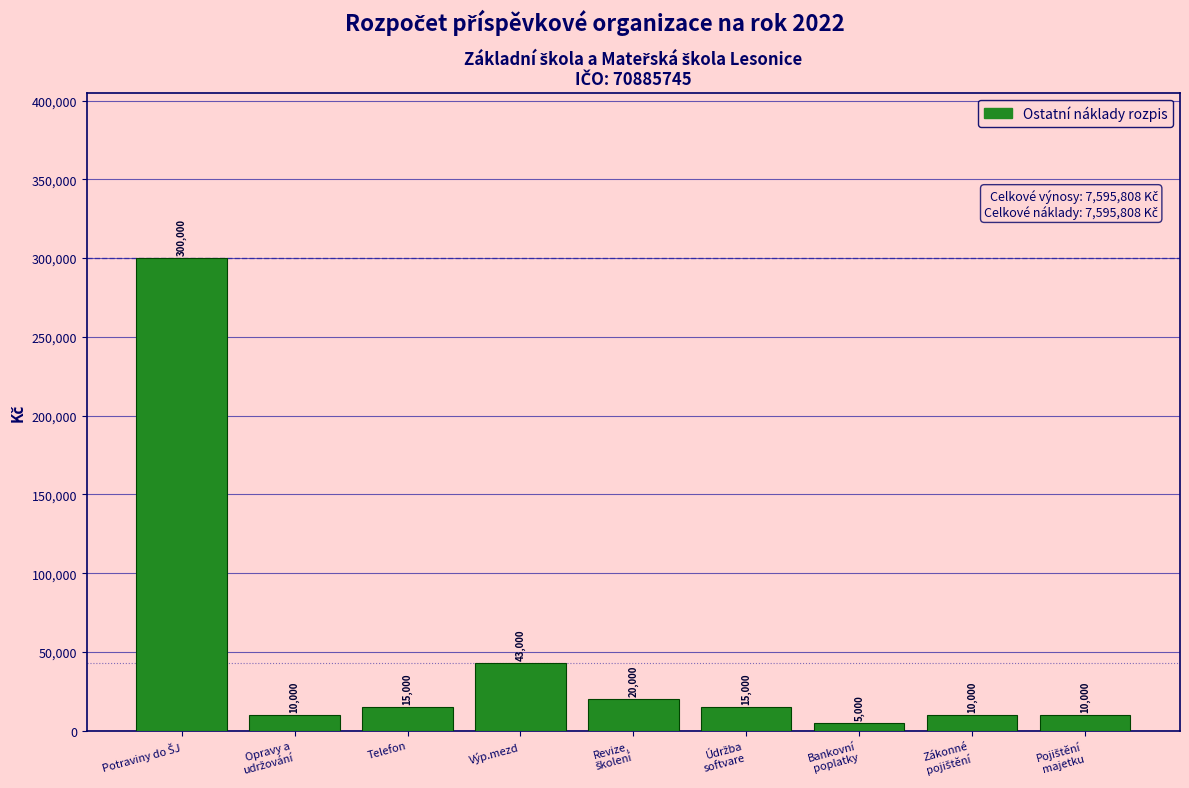

Reading right to left, what are all the values shown in this chart?

10000	10000	5000	15000	20000	43000	15000	10000	300000